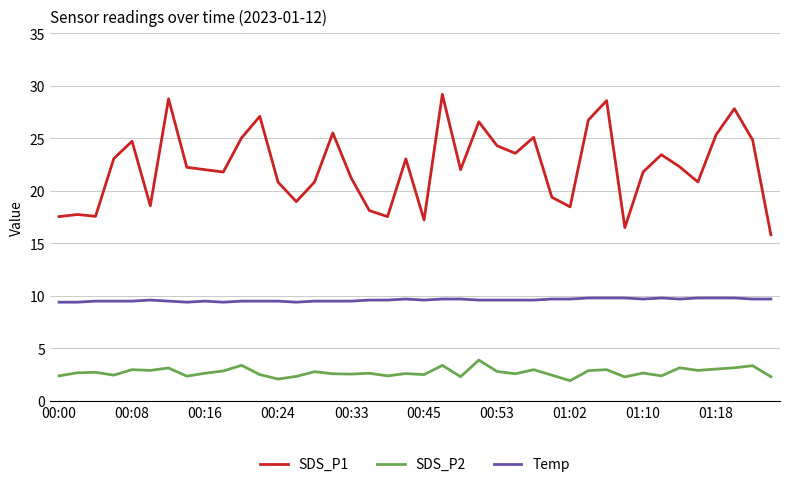

What is the difference between the maximum and minimum values in the SDS_P1 series?

13.4